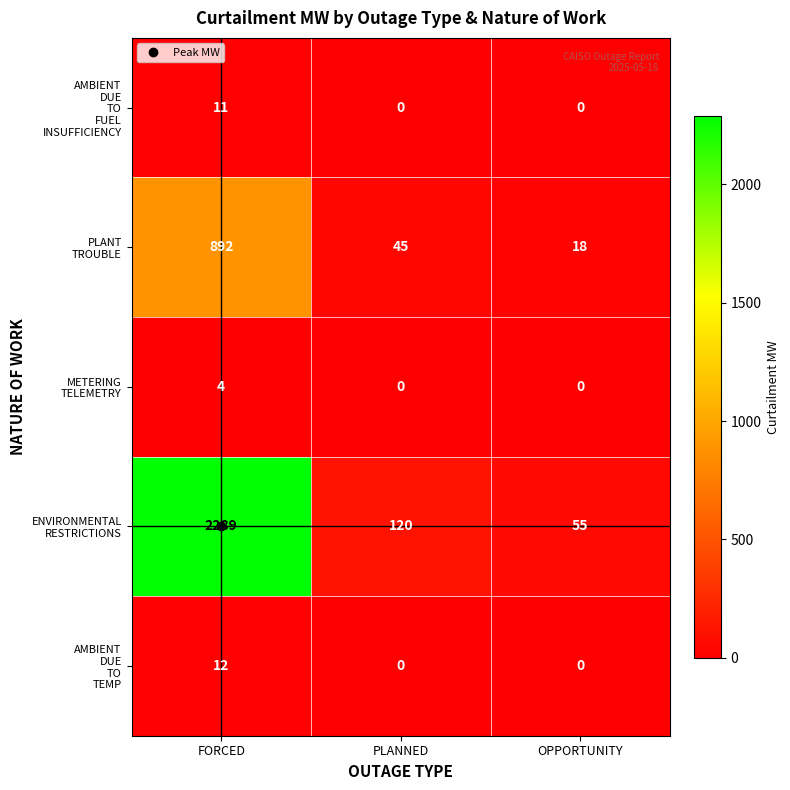

Count the number of categories in the chart.

3